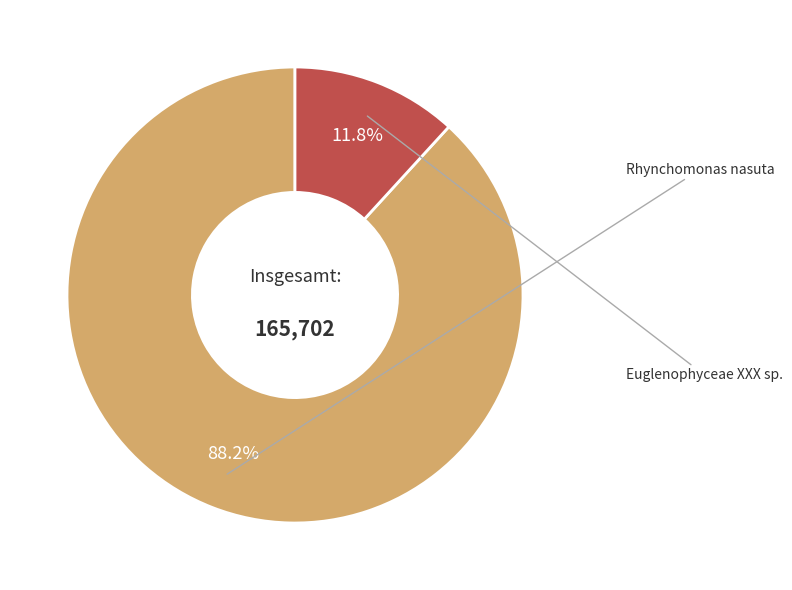

To the nearest percent, what is the average slice percentage?

50%